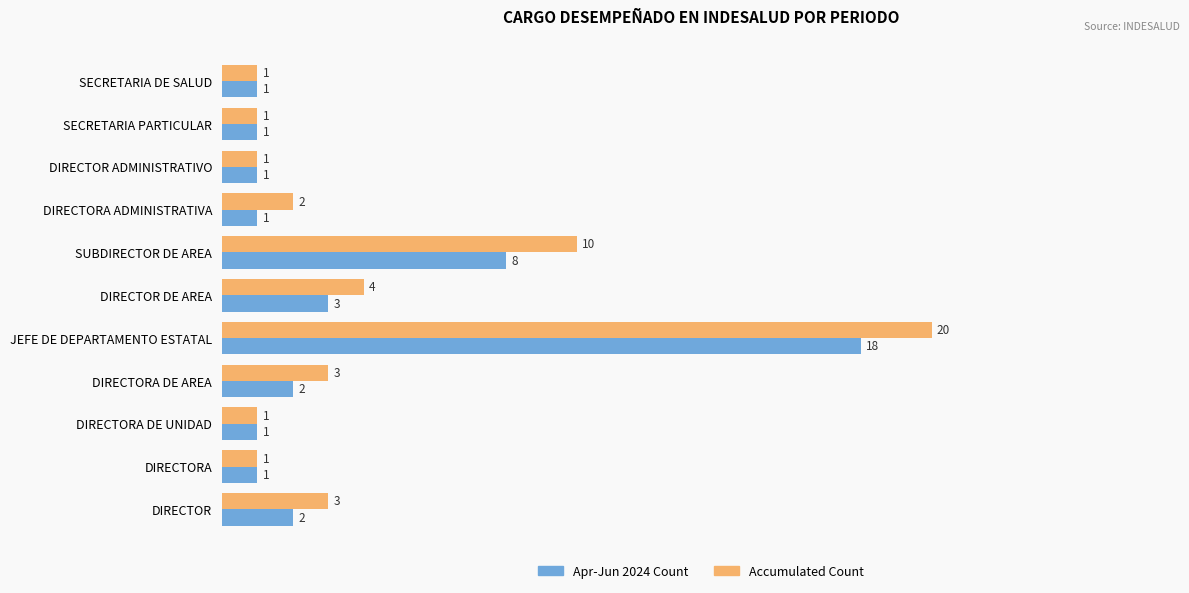

Rank the series at DIRECTORA ADMINISTRATIVA from lowest to highest value.

Apr-Jun 2024 Count, Accumulated Count